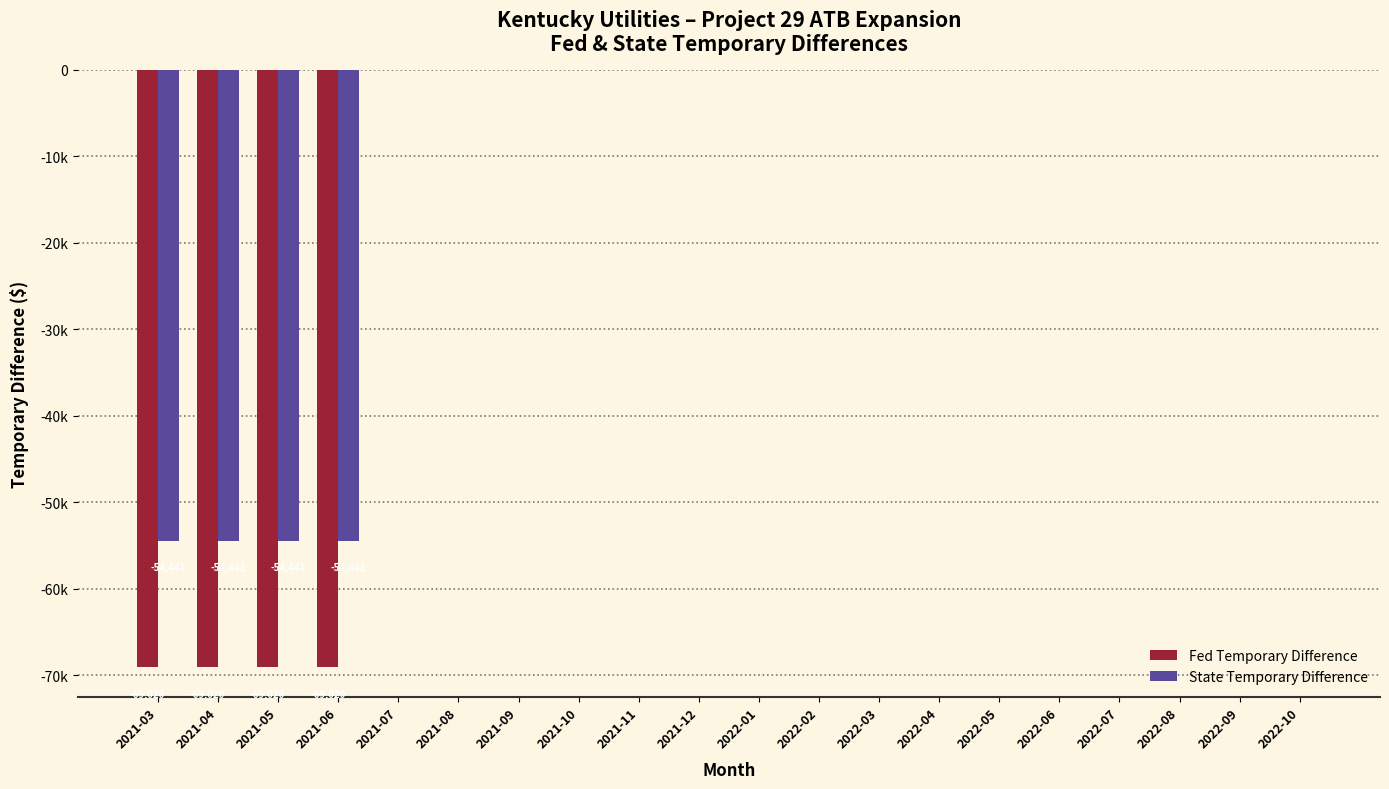

Reading left to right, what are all the values shown in this chart?

Fed Temporary Difference: -69020.9	-69020.9	-69020.9	-69020.9	0.0	0.0	0.0	0.0	0.0	0.0	0.0	0.0	0.0	0.0	0.0	0.0	0.0	0.0	0.0	0.0
State Temporary Difference: -54441.9	-54441.9	-54441.9	-54441.9	0.0	0.0	0.0	0.0	0.0	0.0	0.0	0.0	0.0	0.0	0.0	0.0	0.0	0.0	0.0	0.0